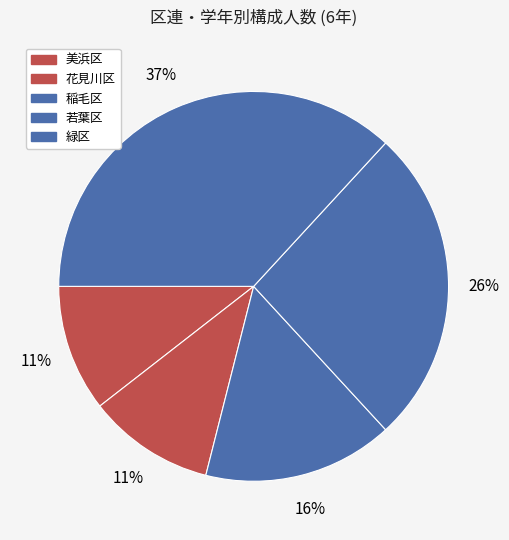

Does 緑区 represent more than half of the total?

No